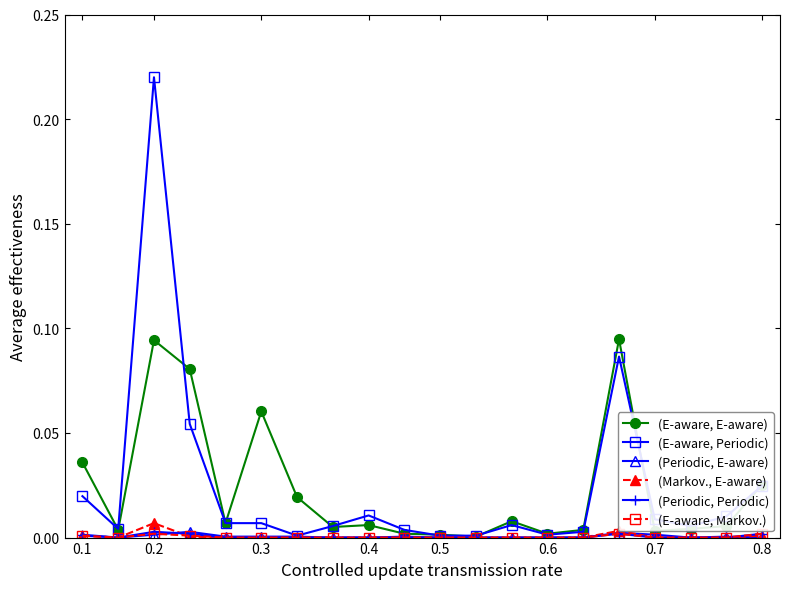

Which series has the largest range (max minus min)?

(E-aware, Periodic)